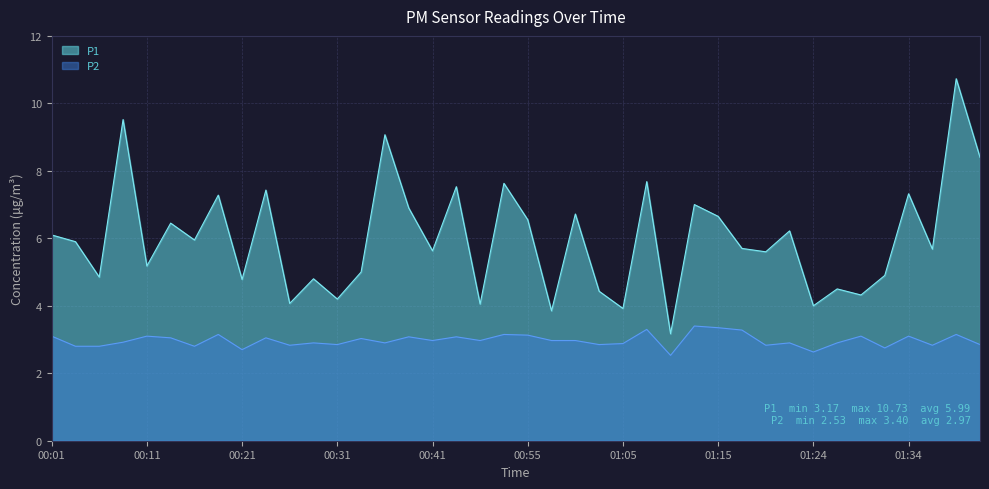

Which series has the largest total across all categories?

P1